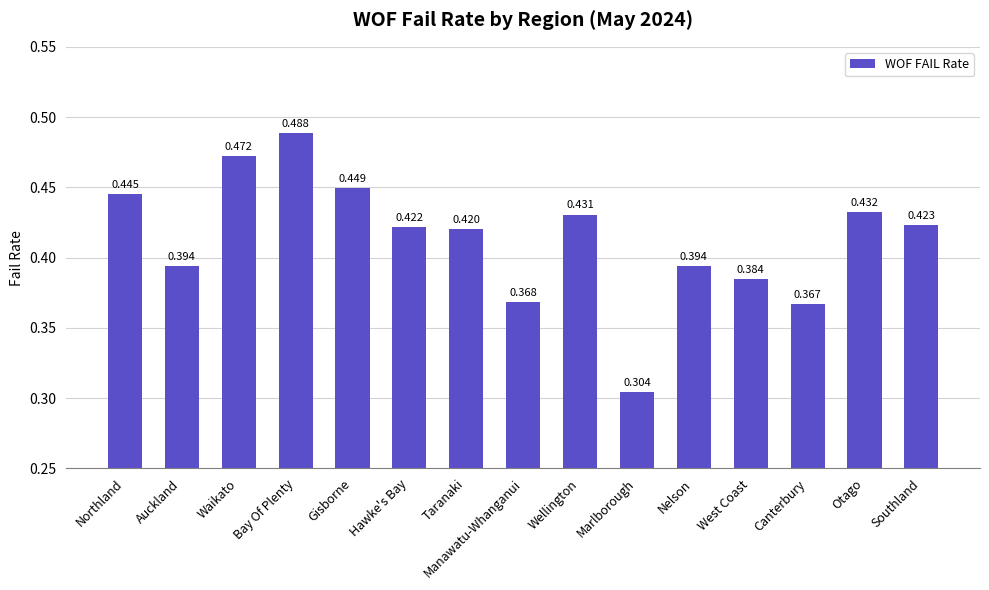

Between Manawatu-Whanganui and Otago, which is larger?

Otago